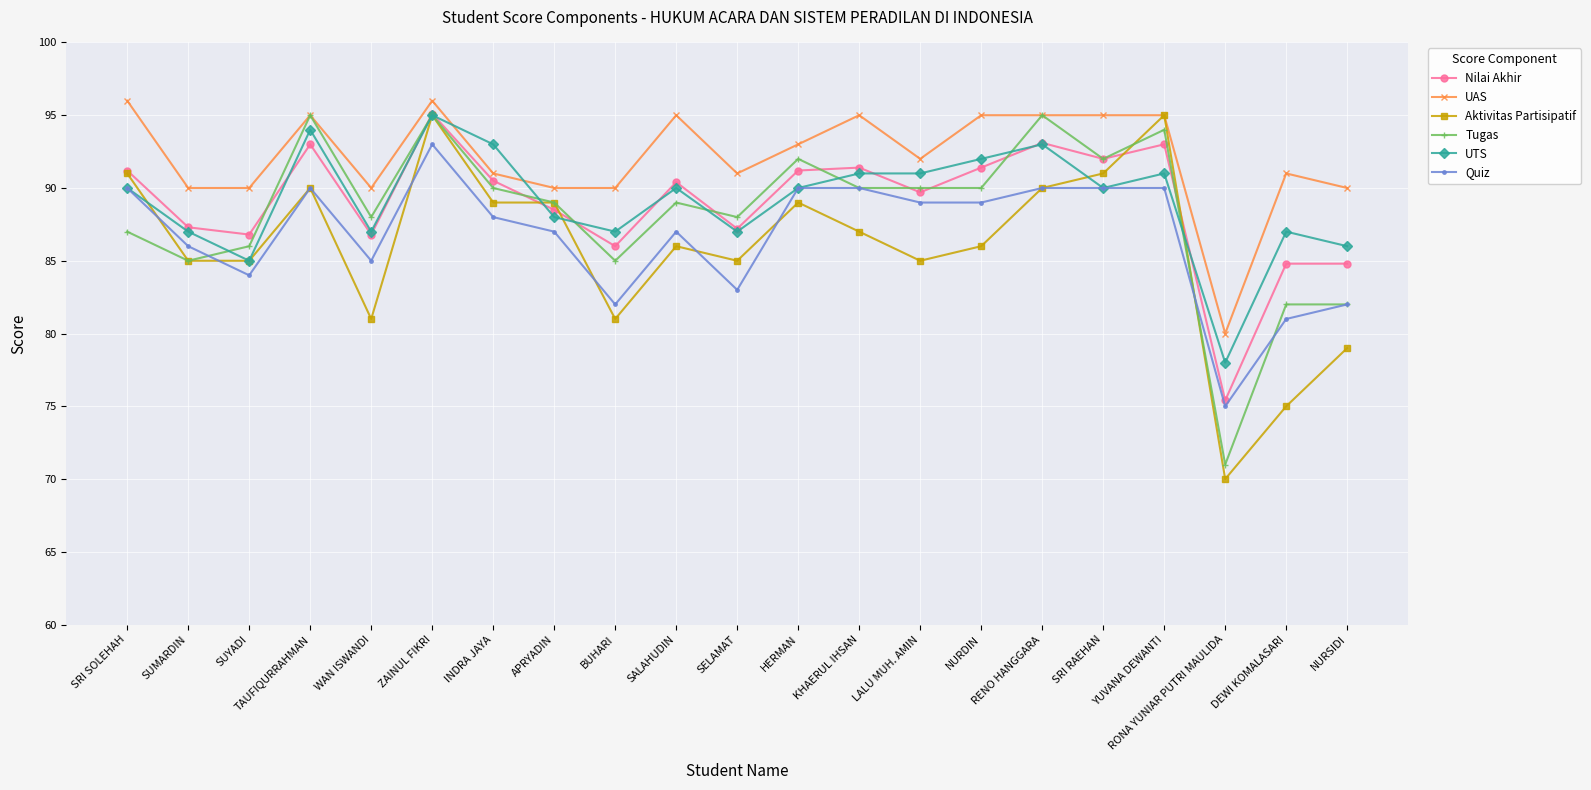

What are all the series names shown in the legend?

Nilai Akhir, UAS, Aktivitas Partisipatif, Tugas, UTS, Quiz